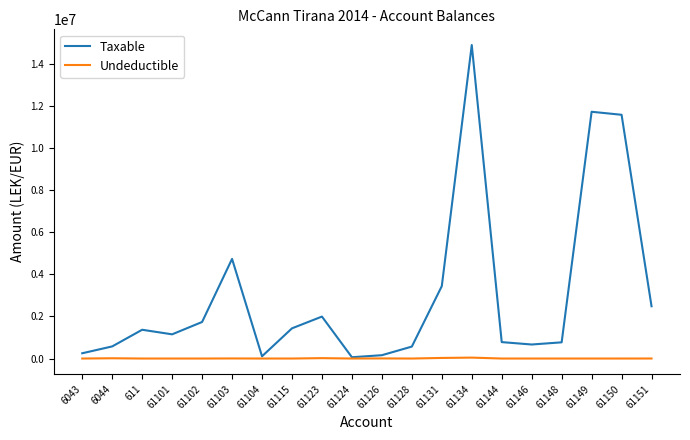

At 61148, list the series in order from largest to smallest.

Taxable, Undeductible